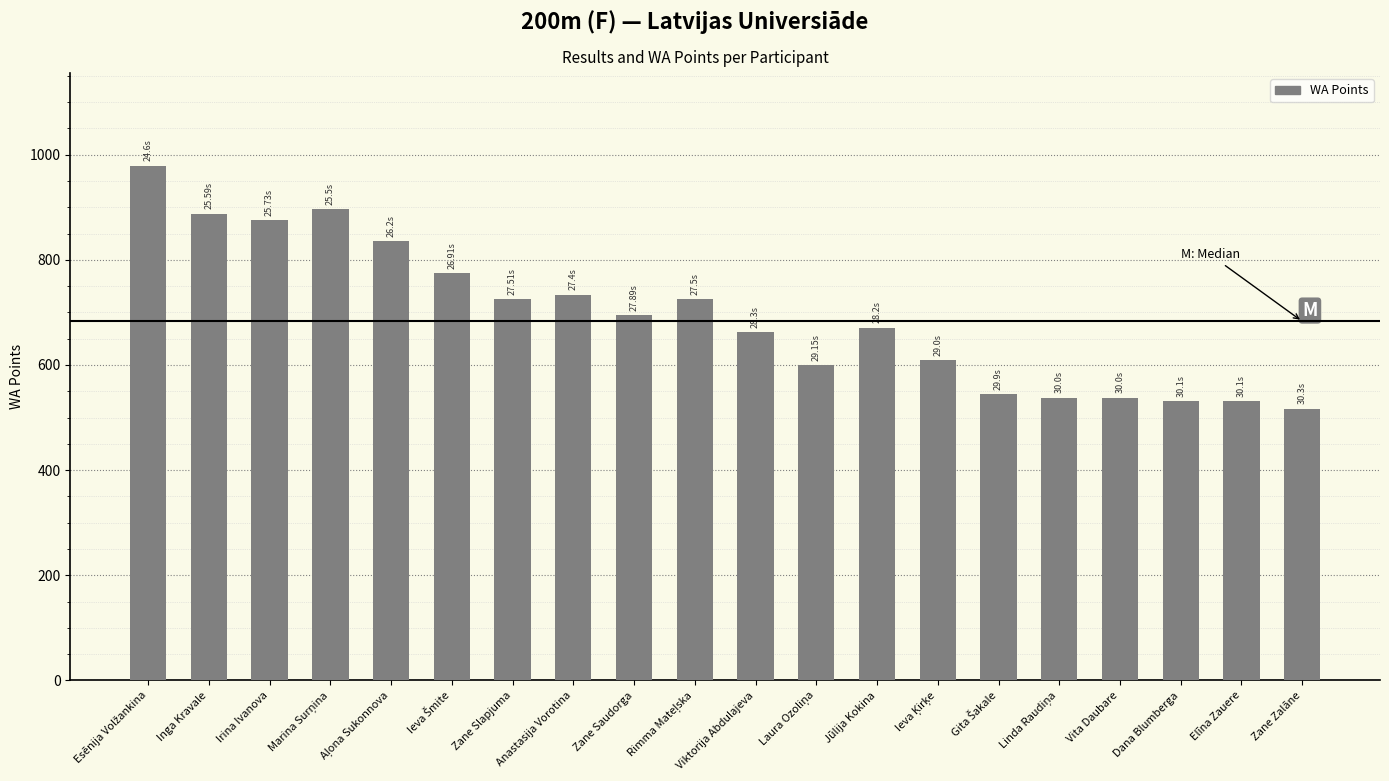

What is the label of the 4th bar from the right?

Vita Daubare